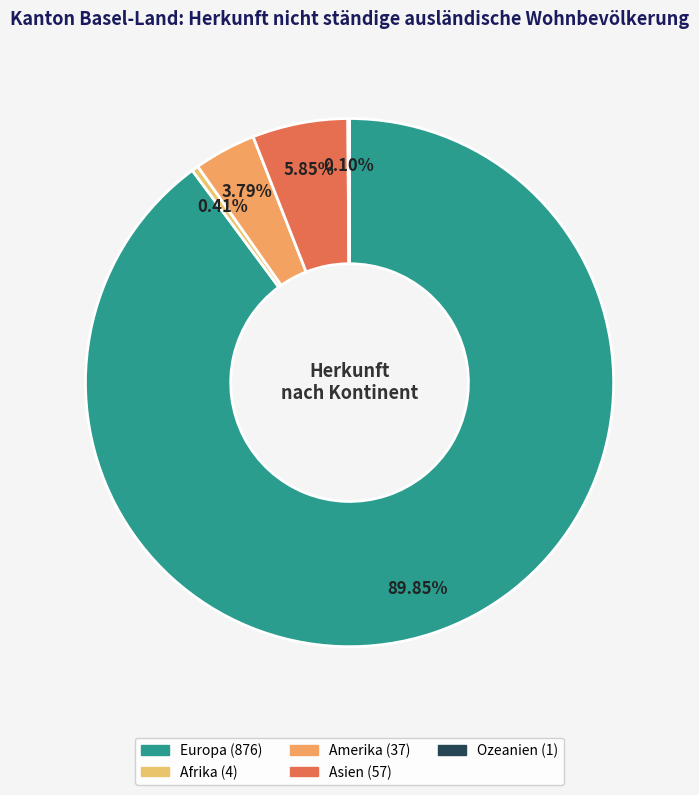

To the nearest percent, what is the difference between the Ozeanien and Asien slice percentages?

6%